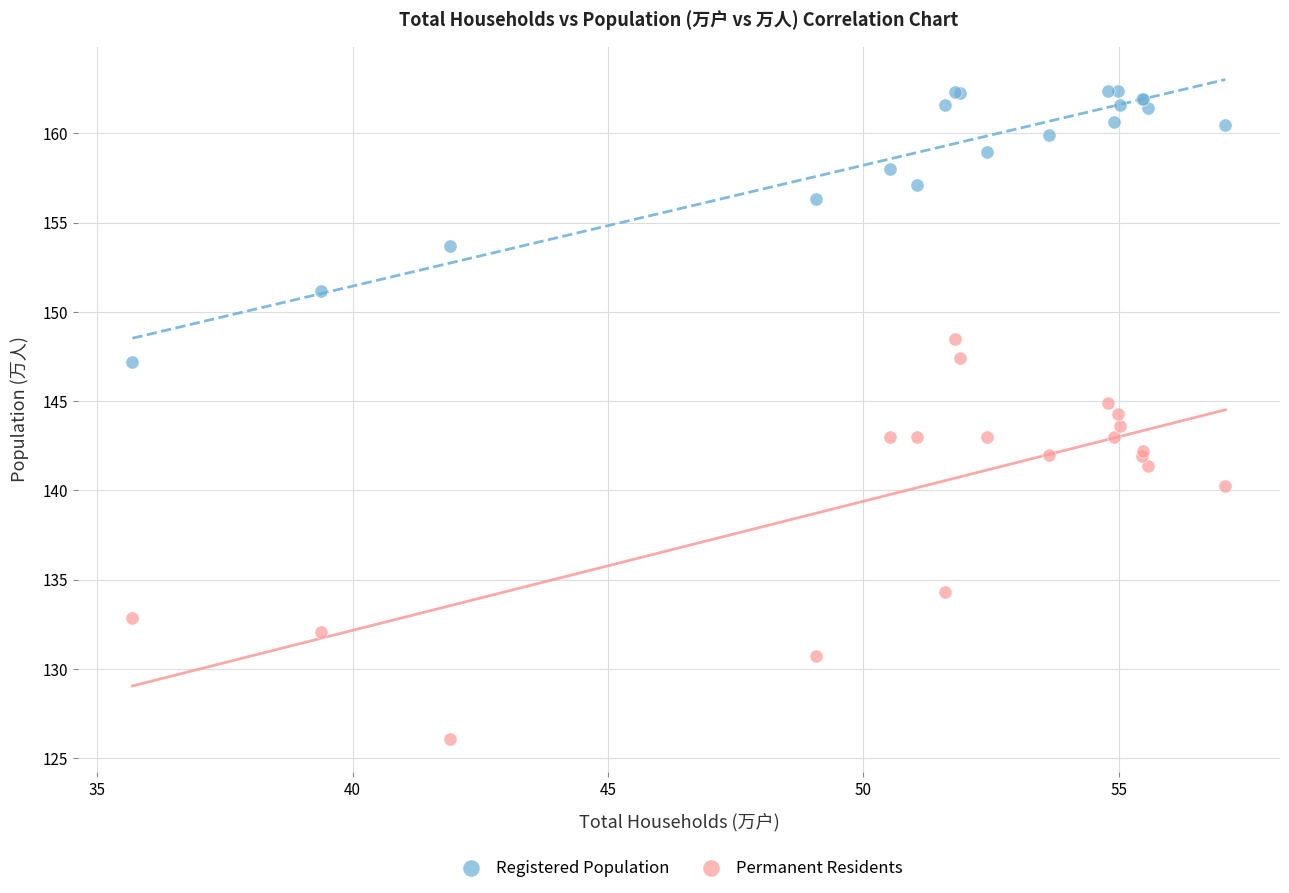

In the Permanent Residents series, what Y value is closest to 137?

134.3